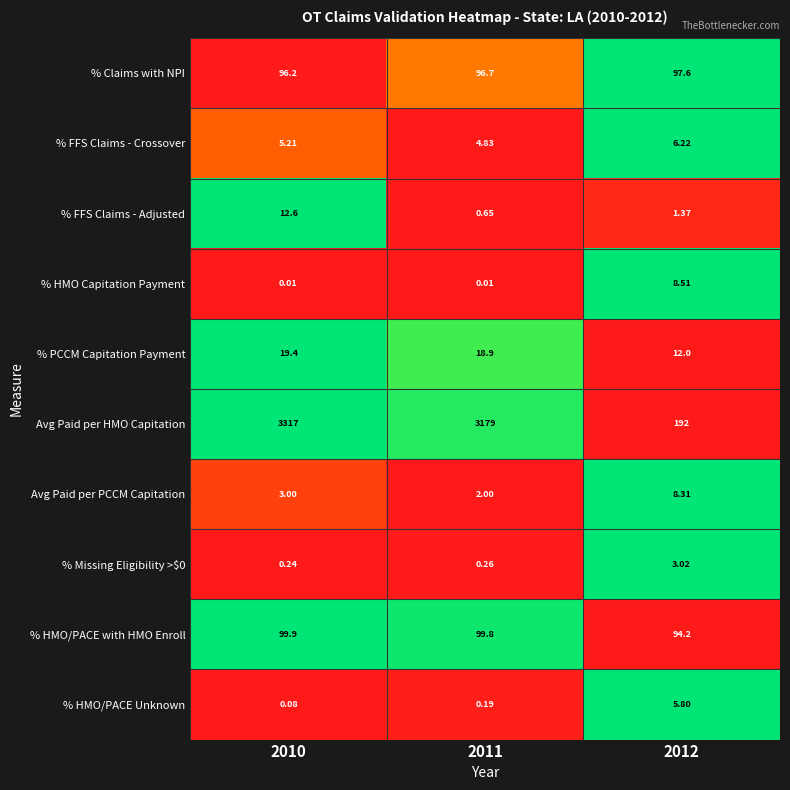

Between 2010 and 2012, which series saw the biggest shift?

Avg Paid per HMO Capitation